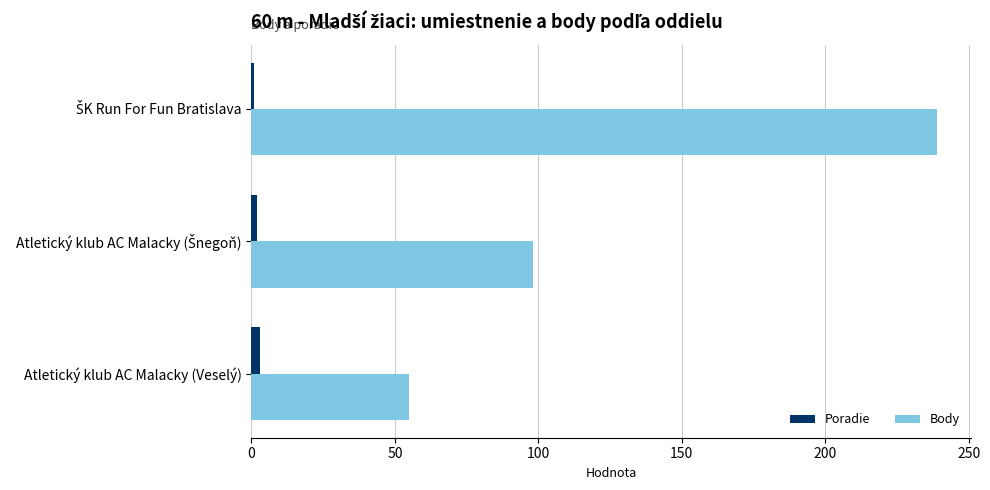

What is the average value of the Body series?

131